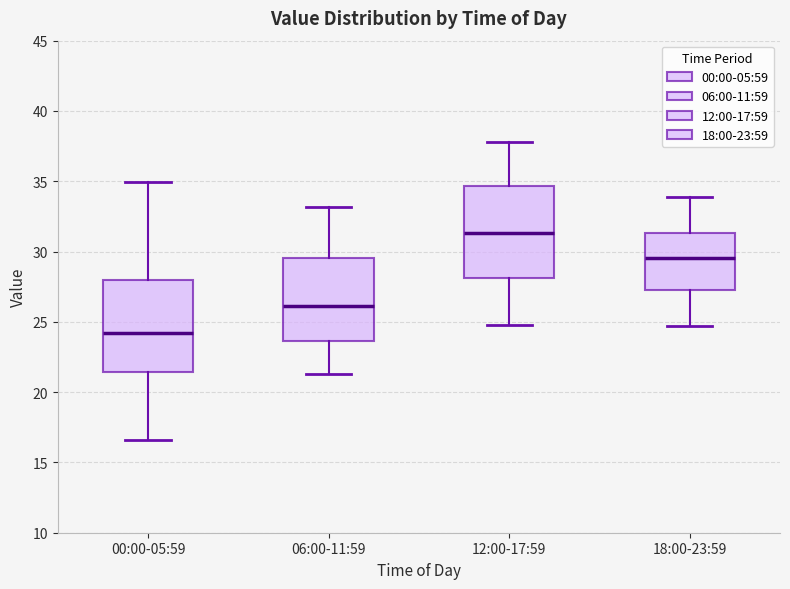

Where does the lower whisker of the box for 18:00-23:59 end on the y-axis? The values are not printed on the chart, so give them approximately, as read against the axis.

24.5